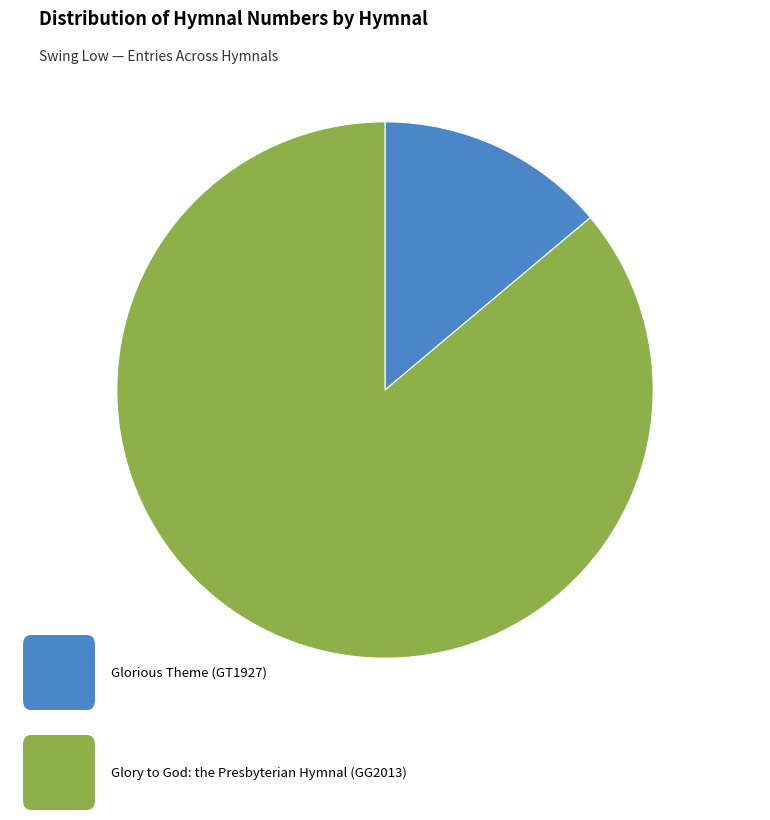

Is there any slice that represents more than half of the pie?

Yes